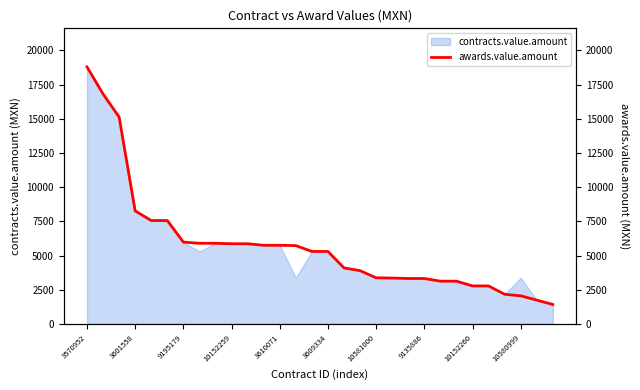

What is the maximum value for contracts.value.amount?

18792.0